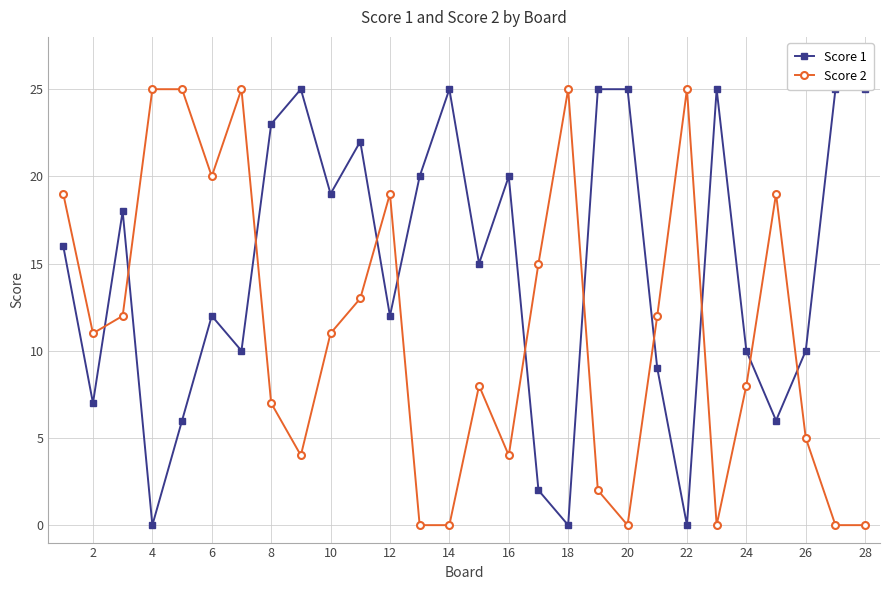

True or false: Score 2 has more than 1 points higher than both neighbors.

True